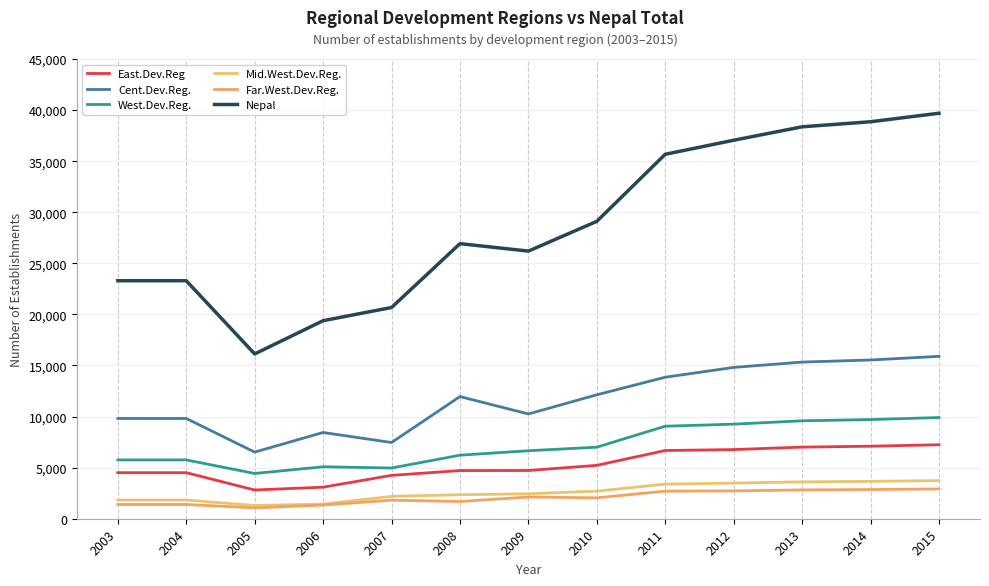

At which category does Far.West.Dev.Reg. reach its first local peak?

2007